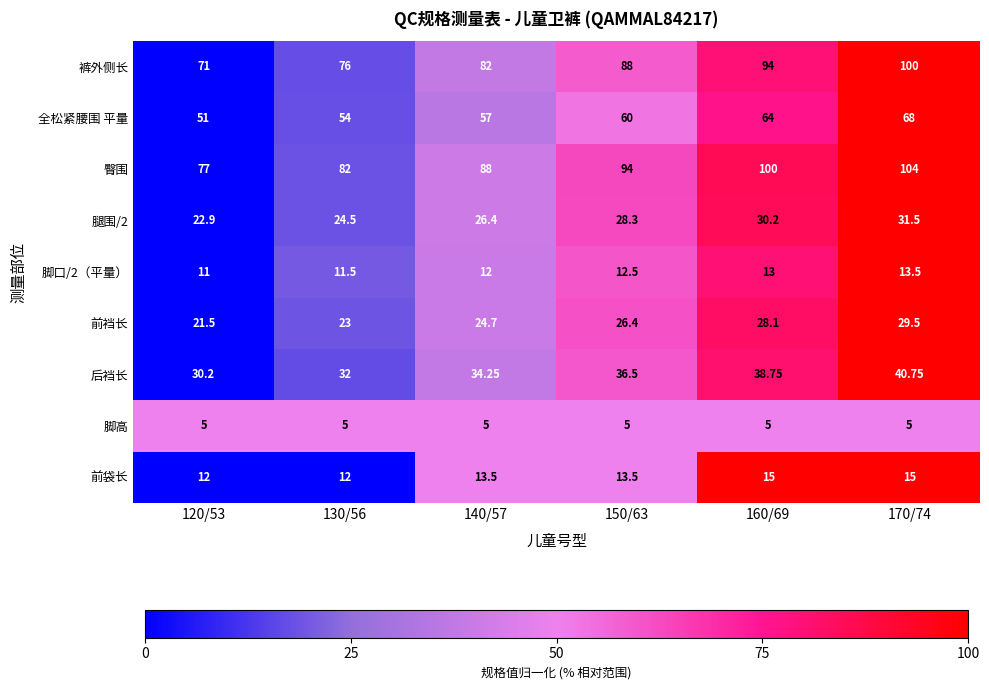

Which series has the largest total across all categories?

臀围